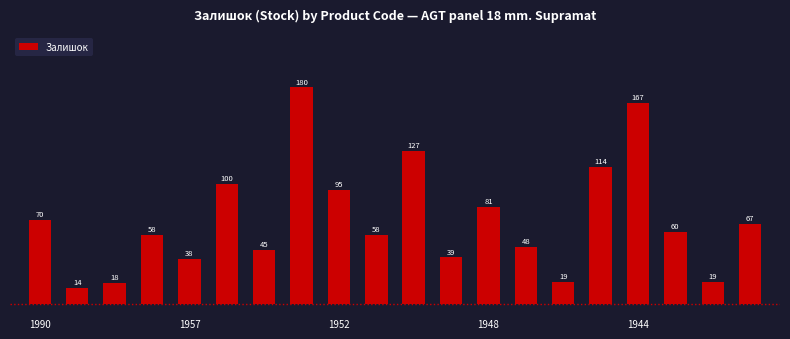

What is the minimum value shown in the chart?

14